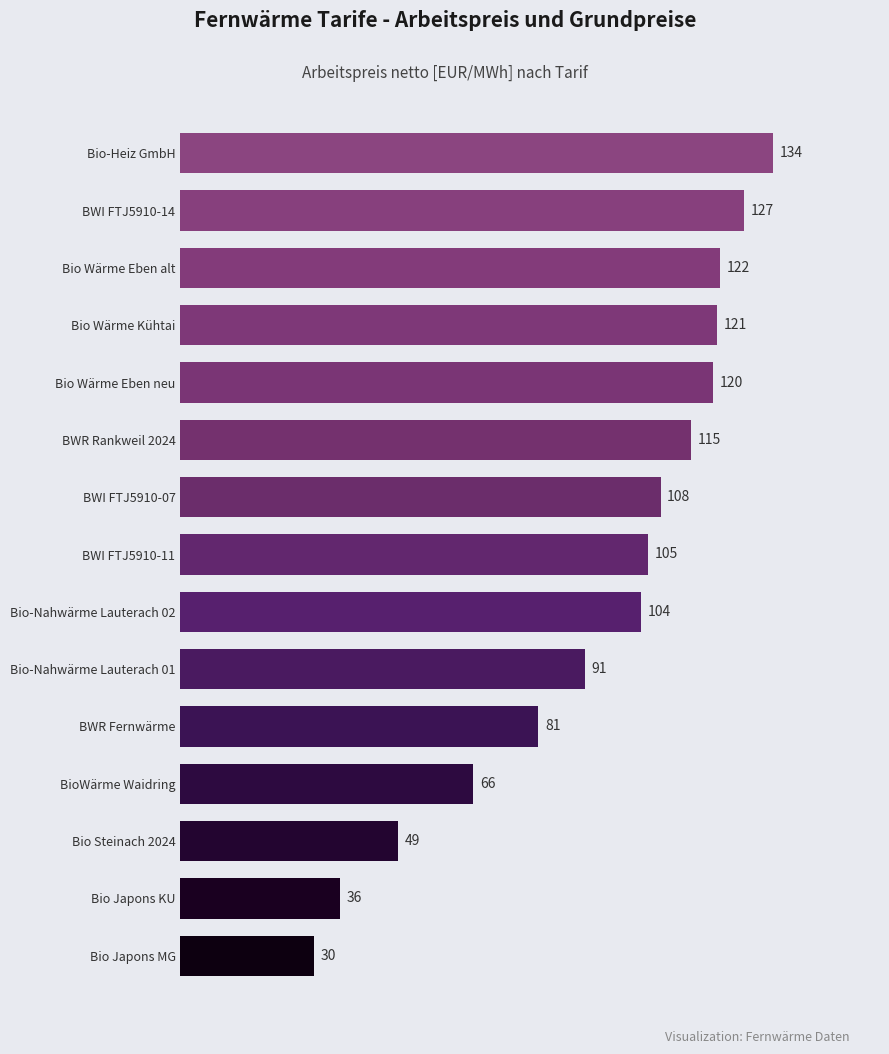

Rank the categories by value from highest to lowest.

Bio-Heiz GmbH, BWI FTJ5910-14, Bio Wärme Eben alt, Bio Wärme Kühtai, Bio Wärme Eben neu, BWR Rankweil 2024, BWI FTJ5910-07, BWI FTJ5910-11, Bio-Nahwärme Lauterach 02, Bio-Nahwärme Lauterach 01, BWR Fernwärme, BioWärme Waidring, Bio Steinach 2024, Bio Japons KU, Bio Japons MG